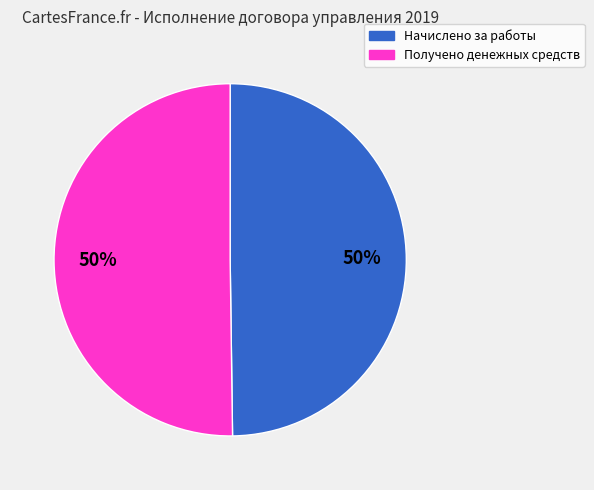

How many segments does this pie chart have?

2